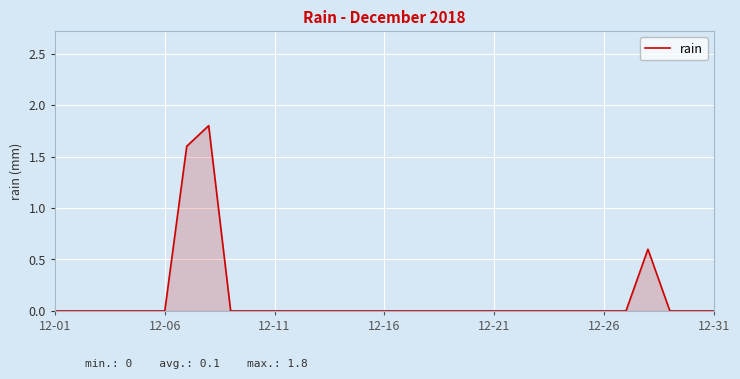

What is the difference between the maximum and minimum values?

1.8